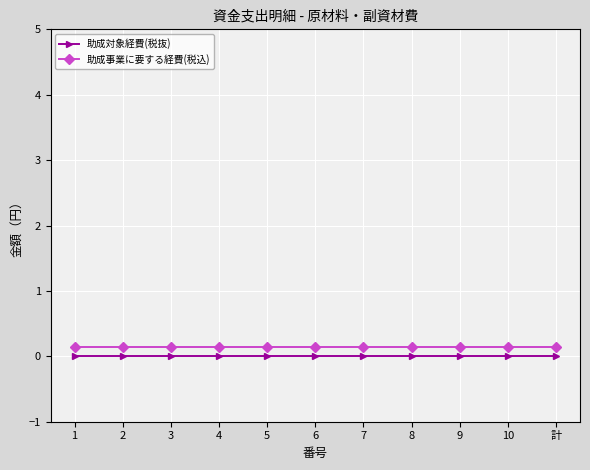

True or false: 助成対象経費(税抜) and 助成事業に要する経費(税込) cross at least once.

False